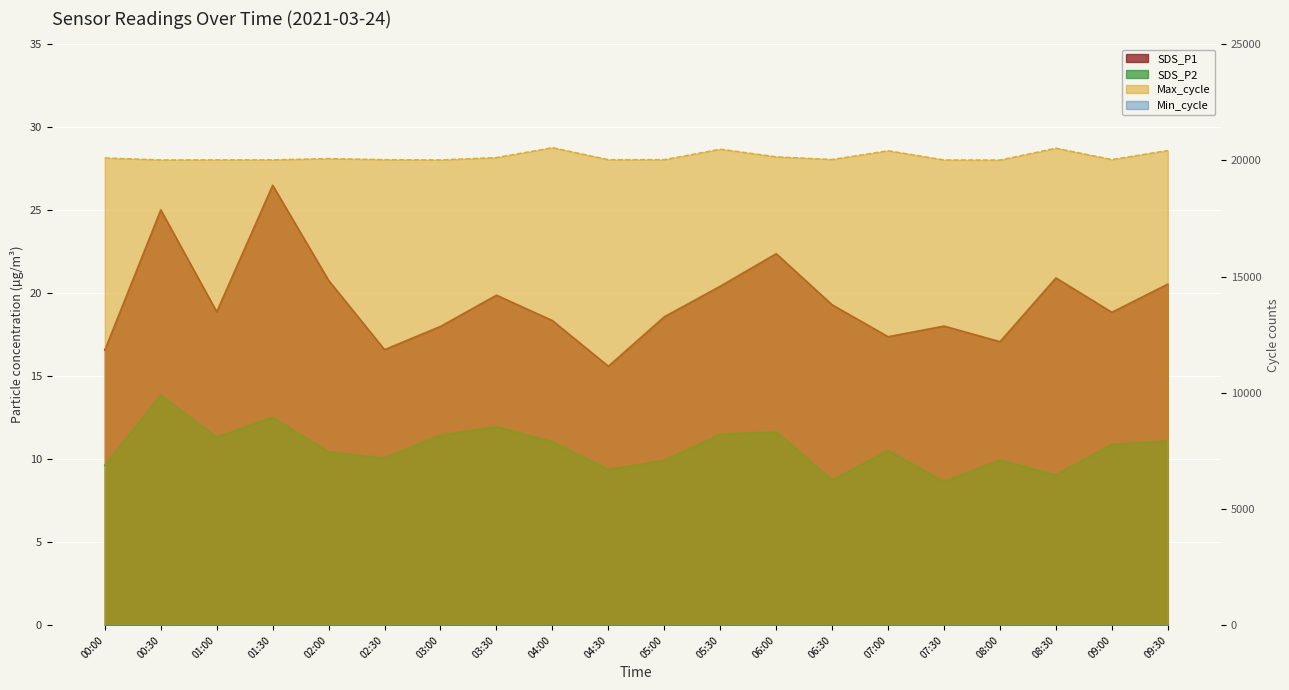

What is the value of the Max_cycle point at the 16th from the left?

20021.0